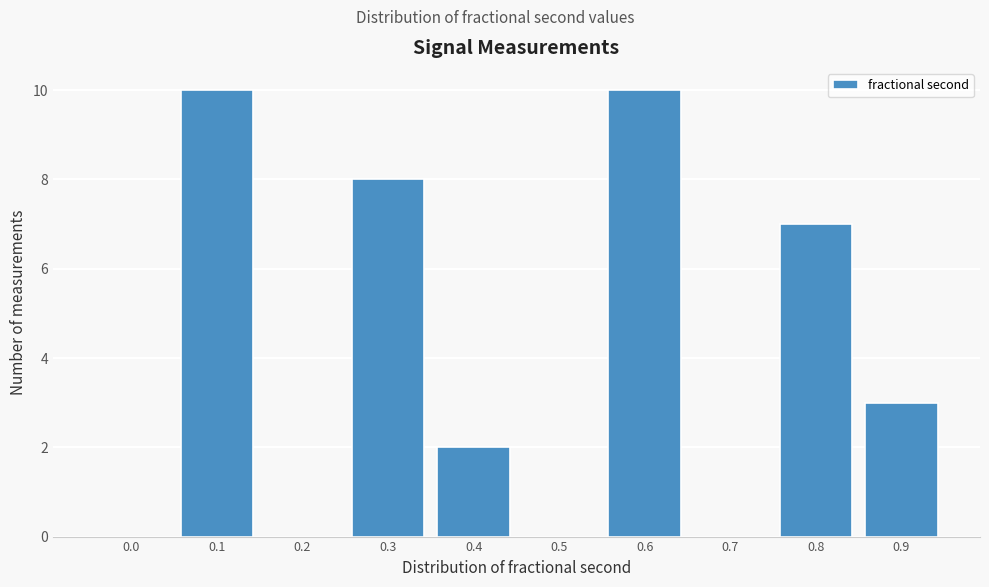

Reading right to left, transcribe all the data shown in this chart.

0.9=3	0.8=7	0.7=0	0.6=10	0.5=0	0.4=2	0.3=8	0.2=0	0.1=10	0.0=0